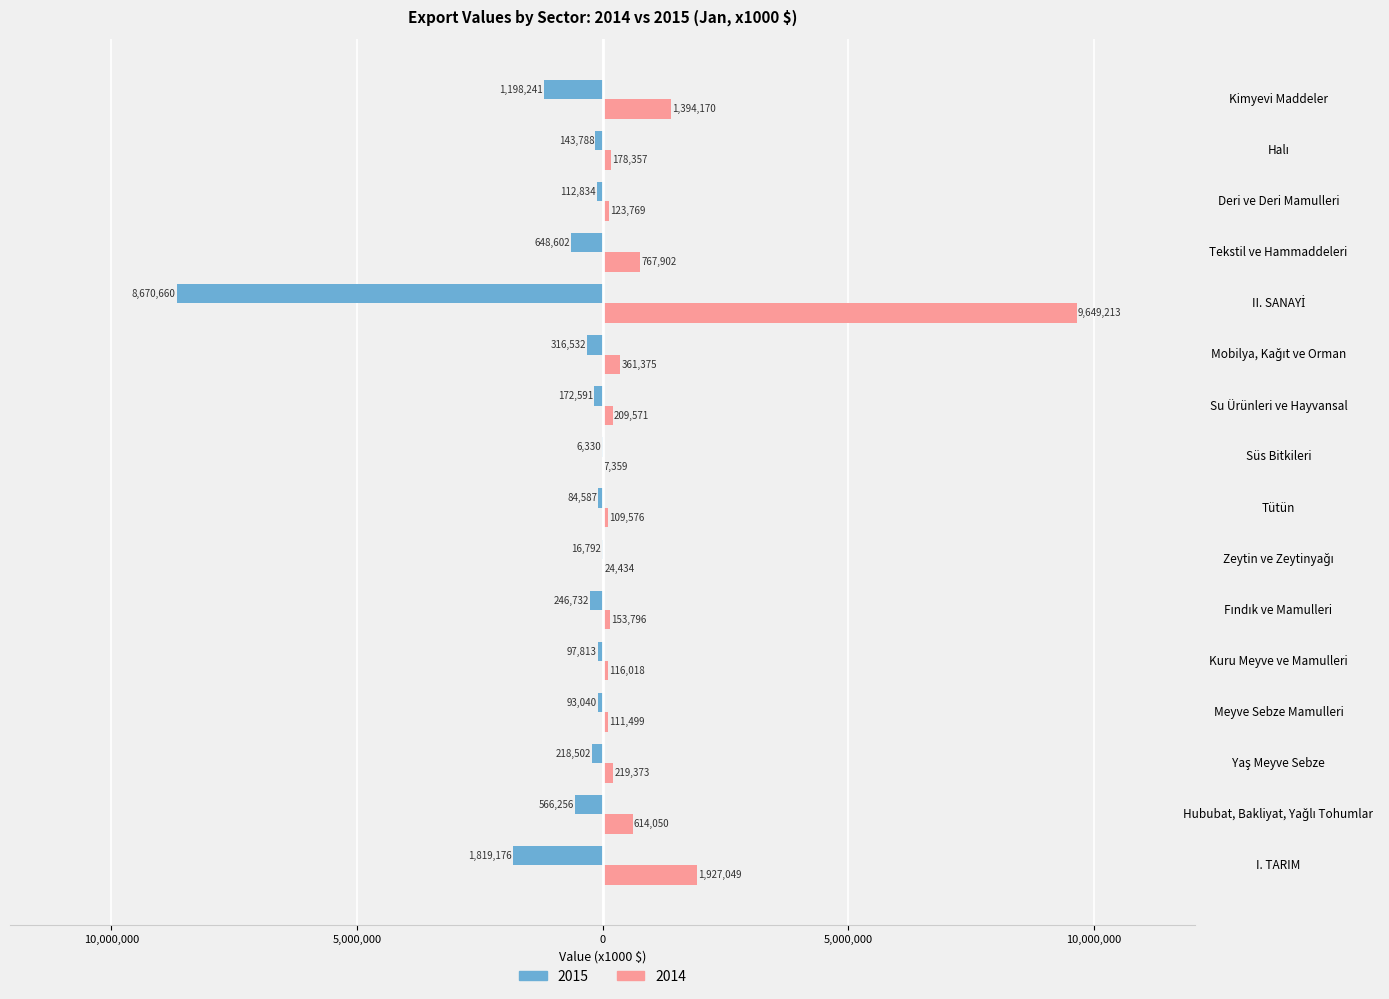

What position from the right is Süs Bitkileri?

8